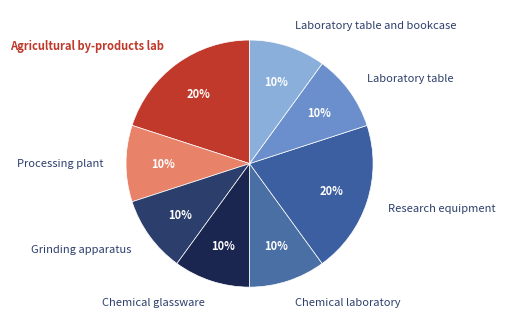

How many slices are in this pie chart?

8